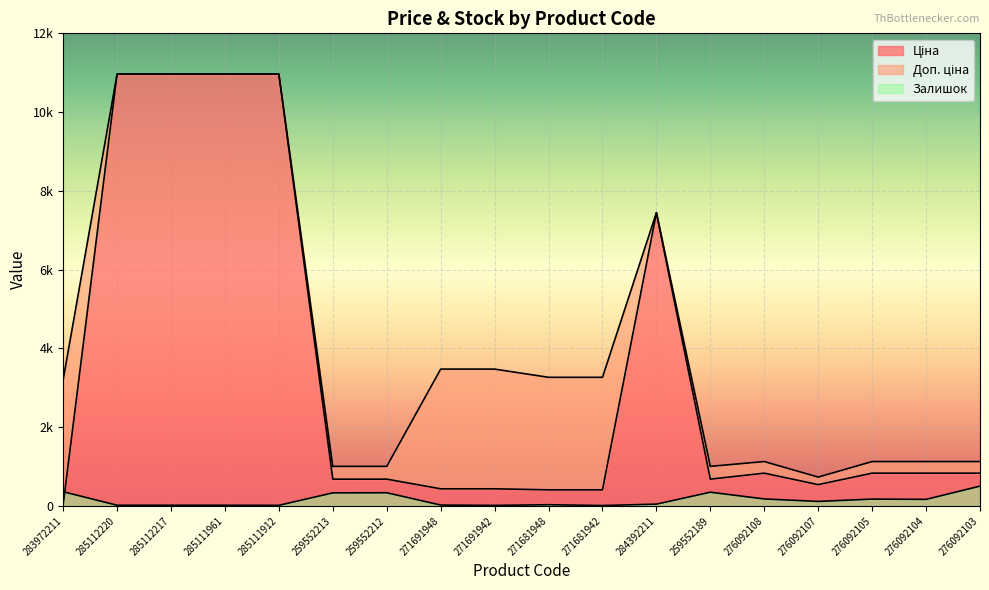

At which label is Доп. ціна closest to 5848?

284392211